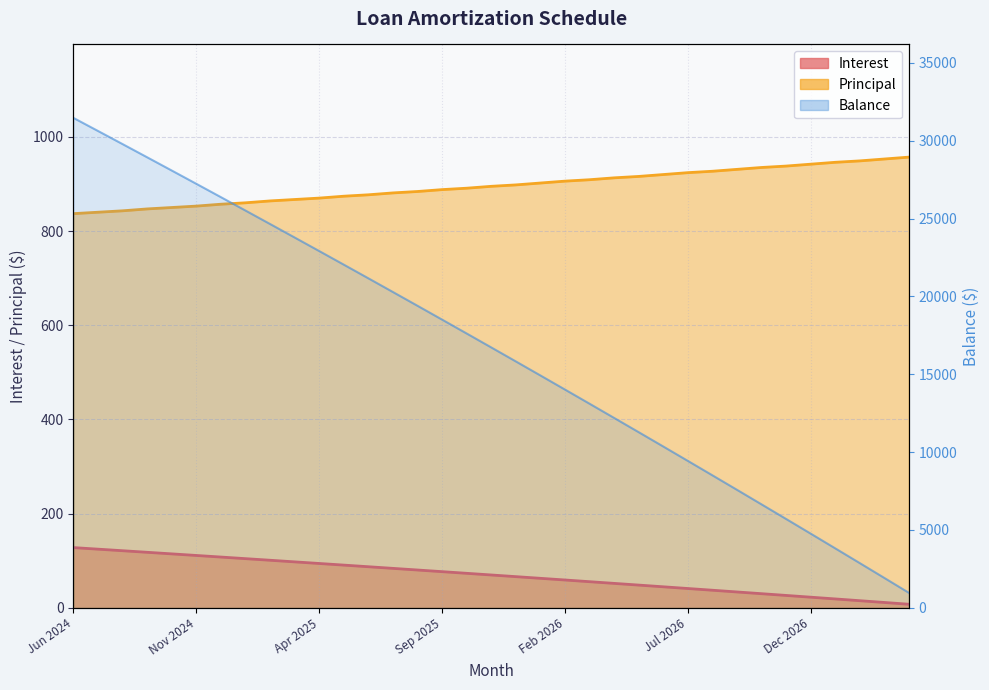

Reading left to right, what are all the values shown in this chart?

Interest: Jun 2024=127.9	Jul 2024=124.6	Aug 2024=121.2	Sep 2024=117.9	Oct 2024=114.5	Nov 2024=111.2	Dec 2024=107.8	Jan 2025=104.4	Feb 2025=101.0	Mar 2025=97.6	Apr 2025=94.2	May 2025=90.7	Jun 2025=87.2	Jul 2025=83.8	Aug 2025=80.3	Sep 2025=76.8	Oct 2025=73.3	Nov 2025=69.8	Dec 2025=66.2	Jan 2026=62.7	Feb 2026=59.1	Mar 2026=55.5	Apr 2026=51.9	May 2026=48.3	Jun 2026=44.7	Jul 2026=41.0	Aug 2026=37.4	Sep 2026=33.7	Oct 2026=30.0	Nov 2026=26.3	Dec 2026=22.6	Jan 2027=18.9	Feb 2027=15.1	Mar 2027=11.4	Apr 2027=7.6
Principal: Jun 2024=837.0	Jul 2024=840.0	Aug 2024=843.0	Sep 2024=847.0	Oct 2024=850.0	Nov 2024=853.0	Dec 2024=857.0	Jan 2025=860.0	Feb 2025=864.0	Mar 2025=867.0	Apr 2025=870.0	May 2025=874.0	Jun 2025=877.0	Jul 2025=881.0	Aug 2025=884.0	Sep 2025=888.0	Oct 2025=891.0	Nov 2025=895.0	Dec 2025=898.0	Jan 2026=902.0	Feb 2026=906.0	Mar 2026=909.0	Apr 2026=913.0	May 2026=916.0	Jun 2026=920.0	Jul 2026=924.0	Aug 2026=927.0	Sep 2026=931.0	Oct 2026=935.0	Nov 2026=938.0	Dec 2026=942.0	Jan 2027=946.0	Feb 2027=949.0	Mar 2027=953.0	Apr 2027=957.0
Balance: Jun 2024=31468.0	Jul 2024=30628.0	Aug 2024=29785.0	Sep 2024=28938.0	Oct 2024=28088.0	Nov 2024=27235.0	Dec 2024=26378.0	Jan 2025=25518.0	Feb 2025=24654.0	Mar 2025=23787.0	Apr 2025=22917.0	May 2025=22043.0	Jun 2025=21166.0	Jul 2025=20285.0	Aug 2025=19401.0	Sep 2025=18513.0	Oct 2025=17622.0	Nov 2025=16727.0	Dec 2025=15829.0	Jan 2026=14927.0	Feb 2026=14021.0	Mar 2026=13112.0	Apr 2026=12199.0	May 2026=11283.0	Jun 2026=10363.0	Jul 2026=9439.0	Aug 2026=8512.0	Sep 2026=7581.0	Oct 2026=6646.0	Nov 2026=5708.0	Dec 2026=4766.0	Jan 2027=3820.0	Feb 2027=2871.0	Mar 2027=1918.0	Apr 2027=961.0